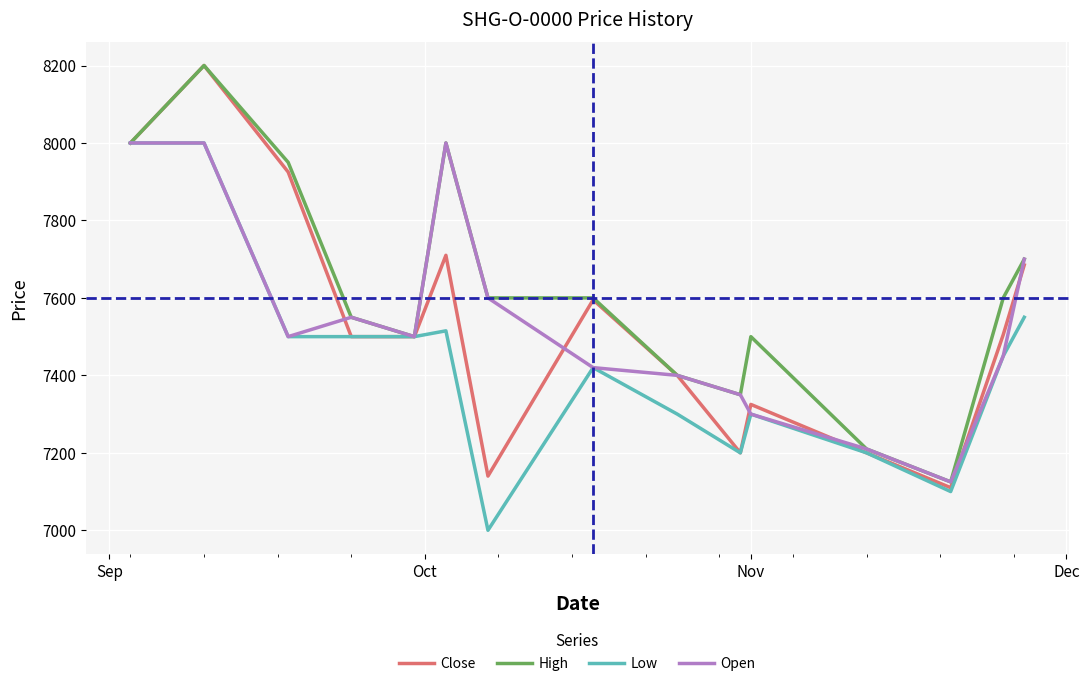

Which series has the largest total across all categories?

High